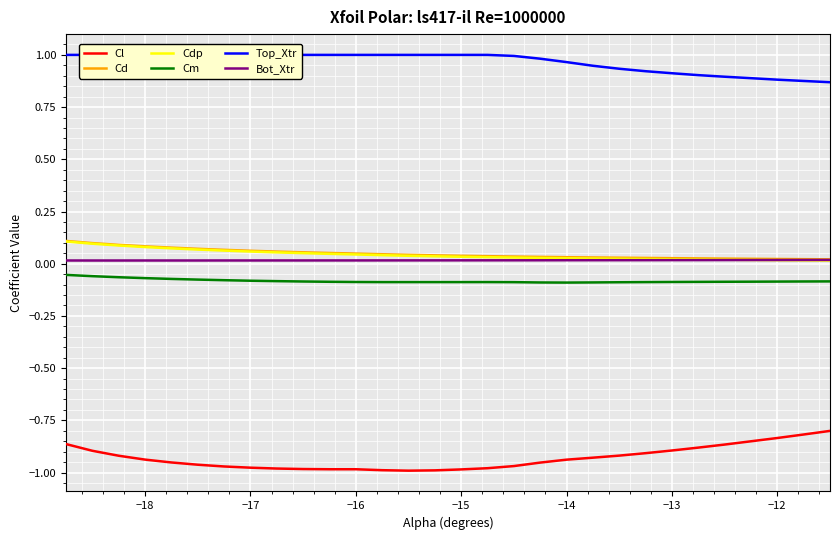

True or false: Bot_Xtr and Cl cross at least once.

False